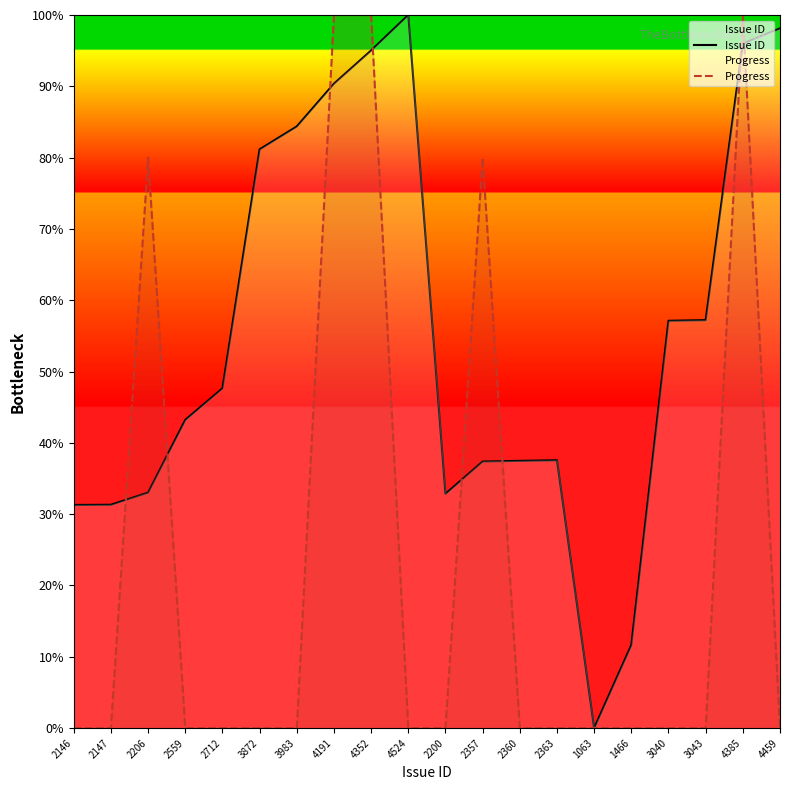

Where is the first local maximum for Progress?

2206